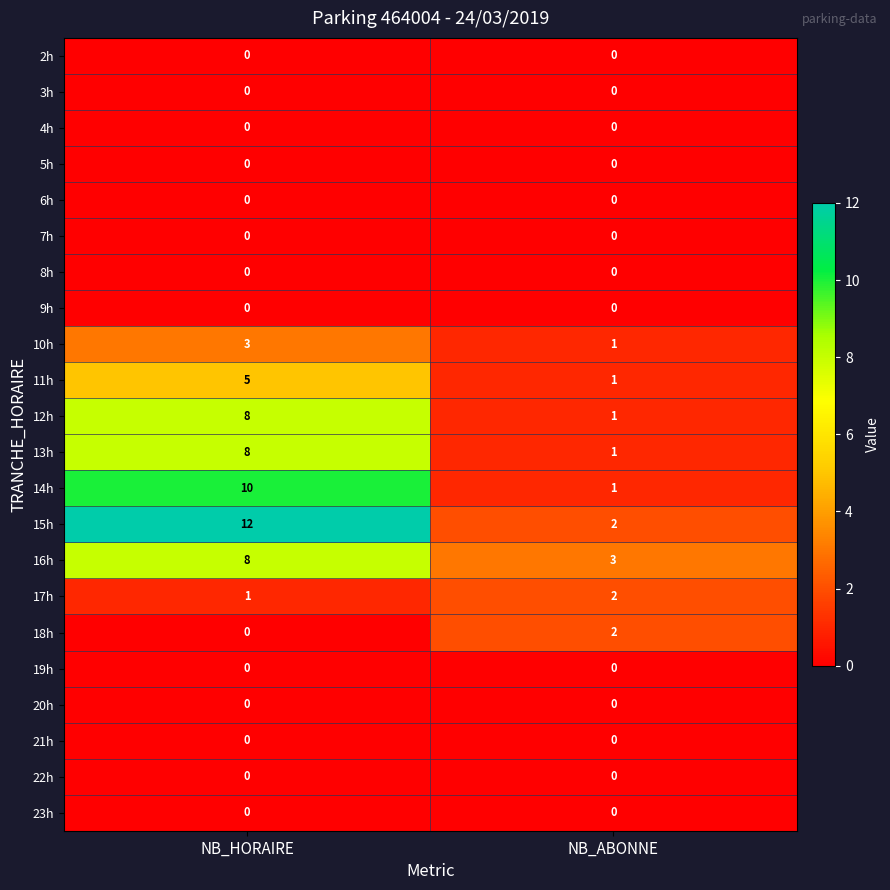

What is the total value across all series at NB_ABONNE?

14